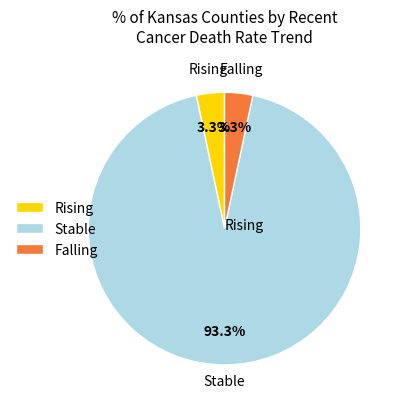

Does Stable represent more than half of the total?

Yes